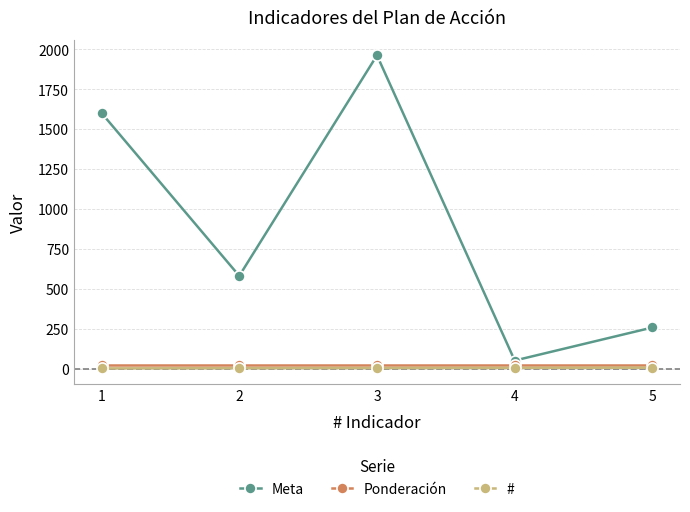

True or false: Ponderación has a value of 20 at 5.

True